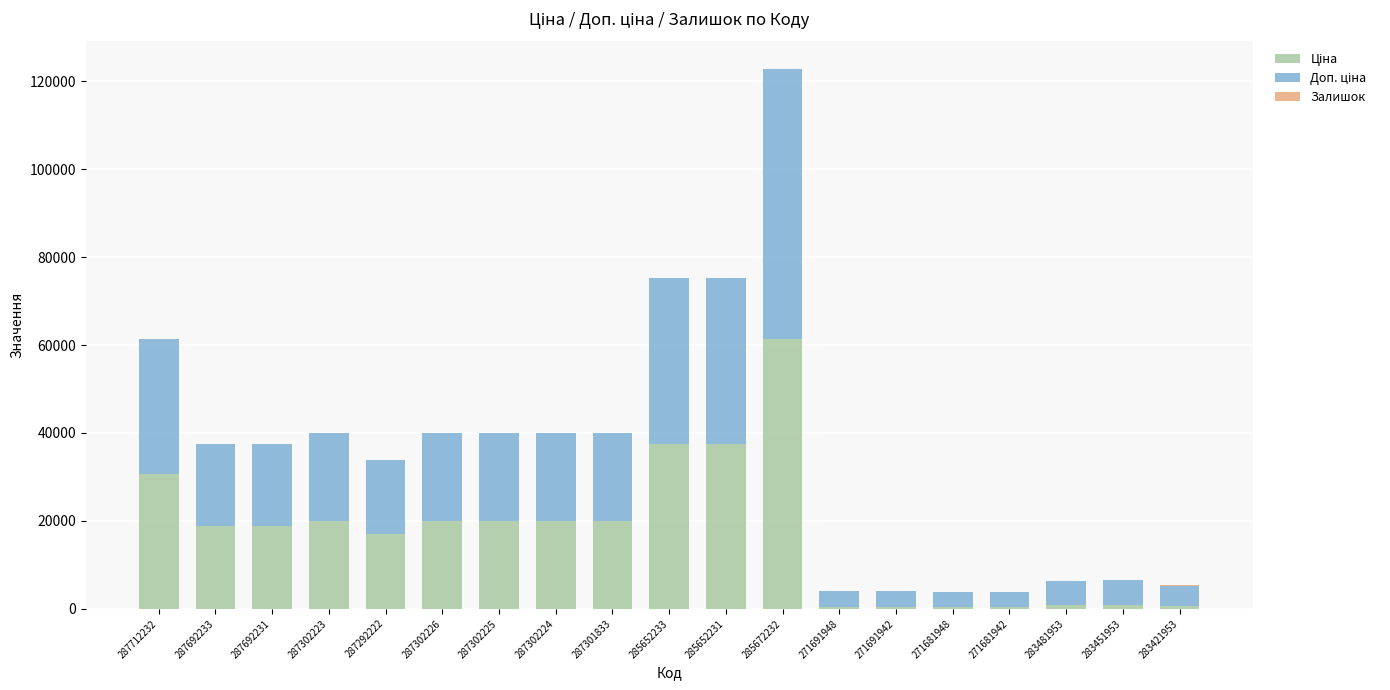

At which category is the sum across all series the highest?

285672232